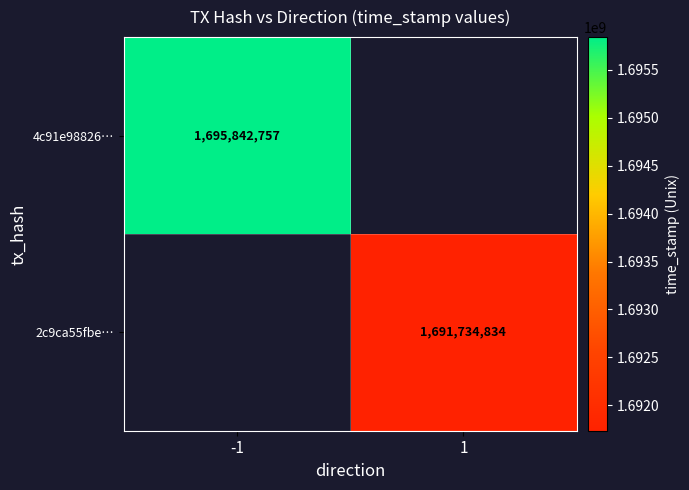

Is it true that 2c9ca55fbe… equals 2410298275 at 1?

False